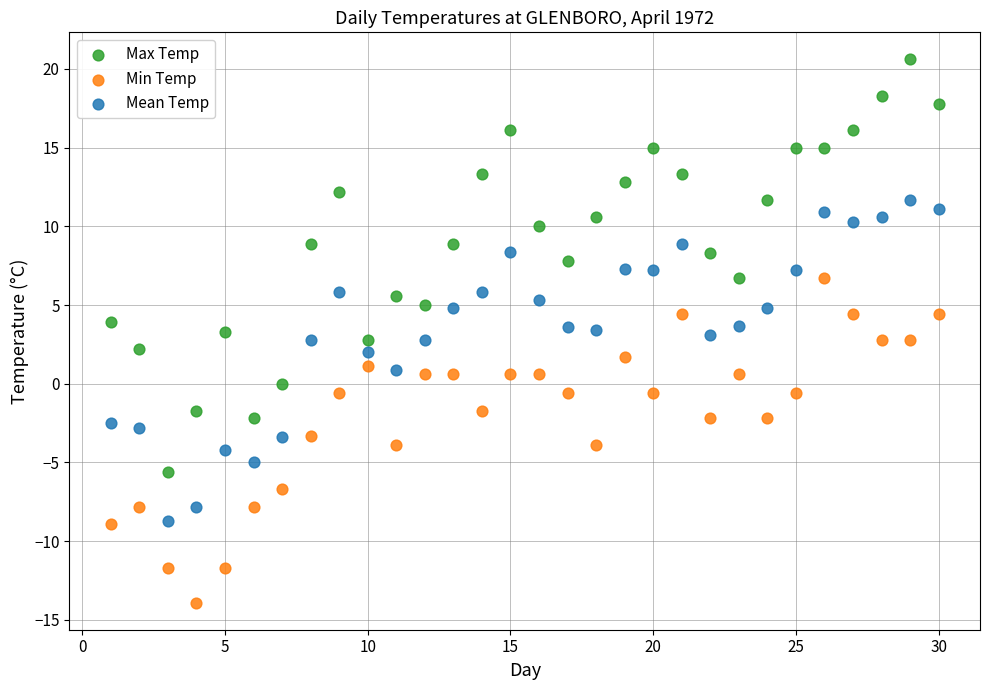

Across all data points, what is the range of X values (max minus min)?

29.0